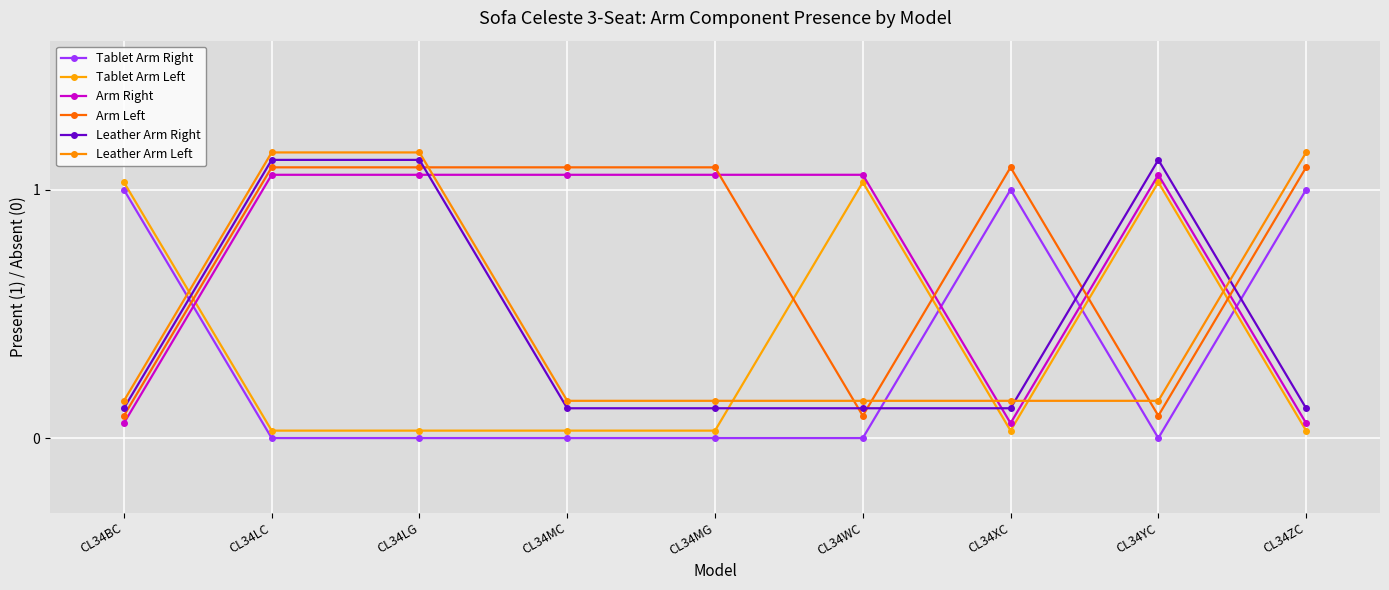

How many data points in Tablet Arm Right are above 0?

3